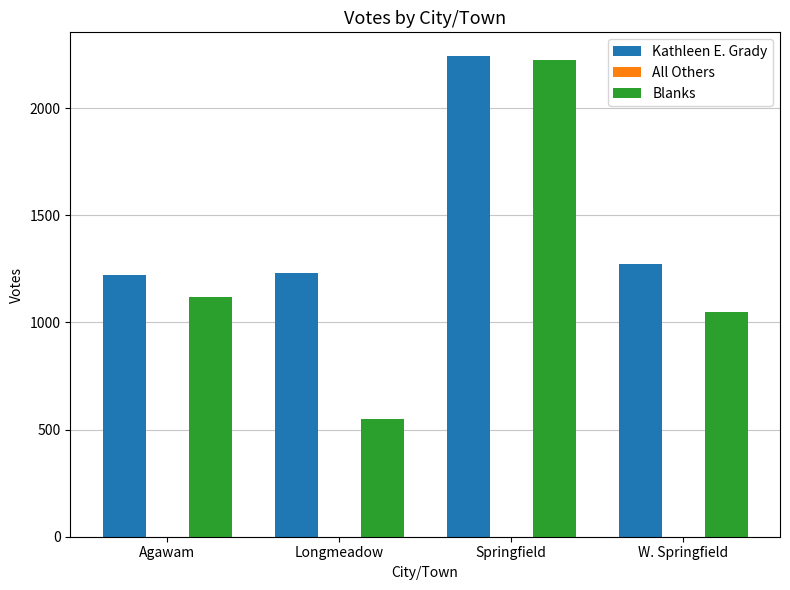

Is it true that Blanks equals 3013 at Springfield?

False